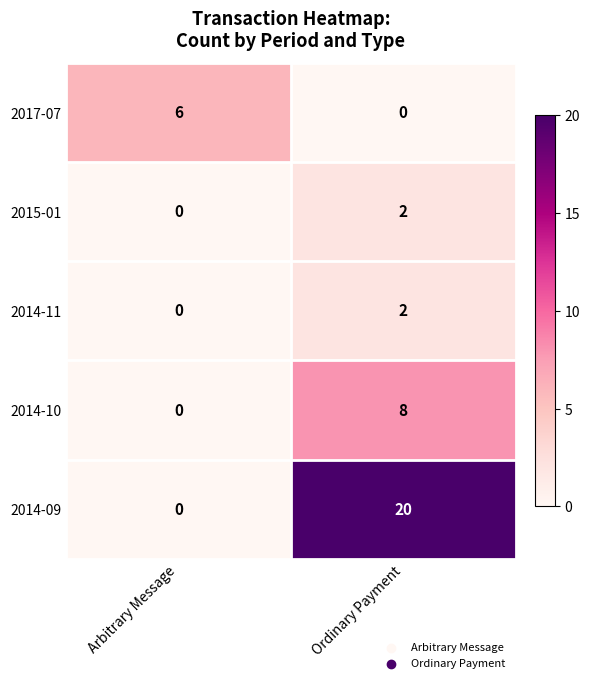

Which label corresponds to the largest value in the chart?

Ordinary Payment